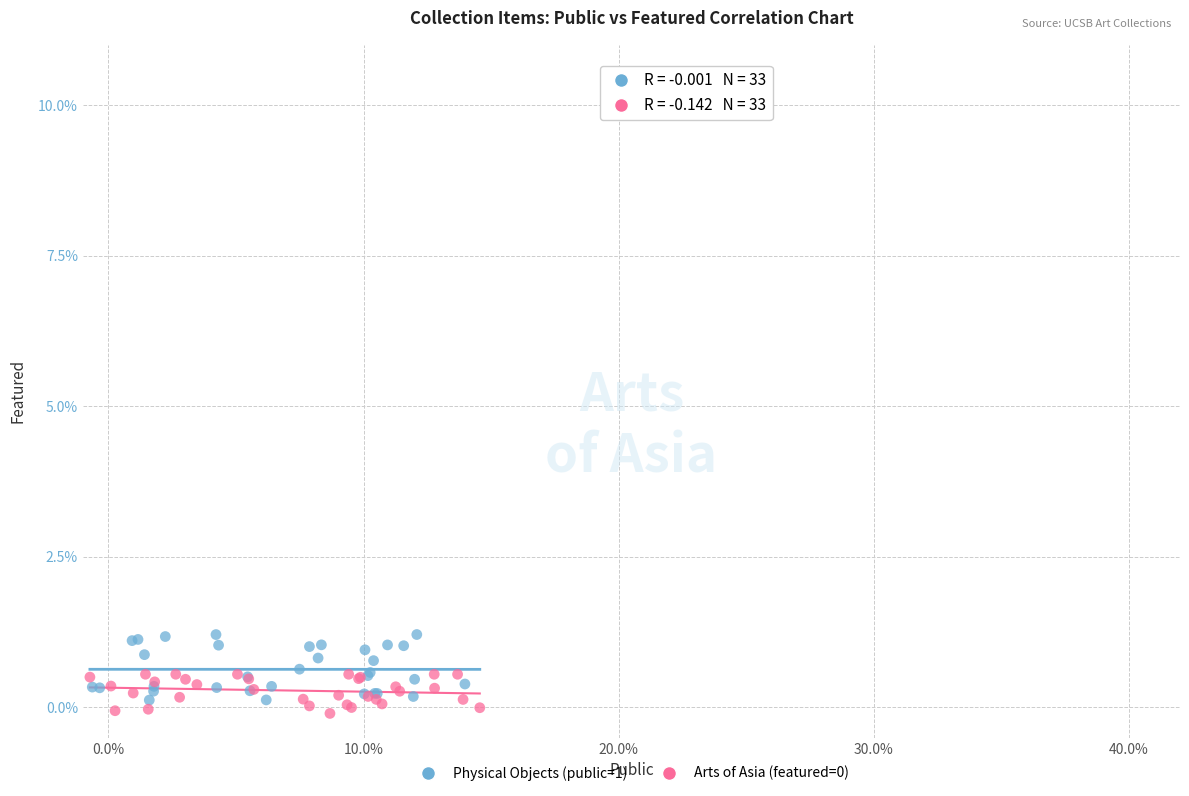

Which series contains the highest Y value?

Physical Objects (public=1)